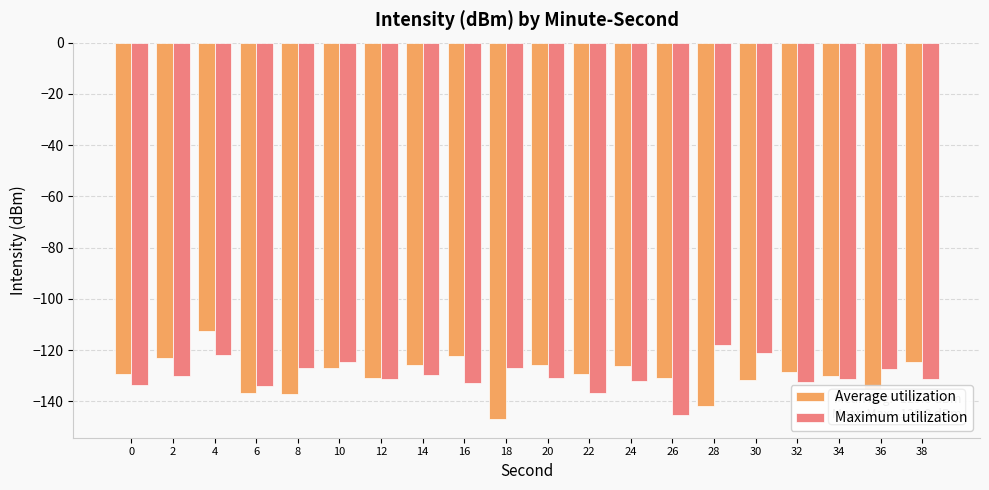

True or false: Maximum utilization has a value of -131.1 at 12.

True